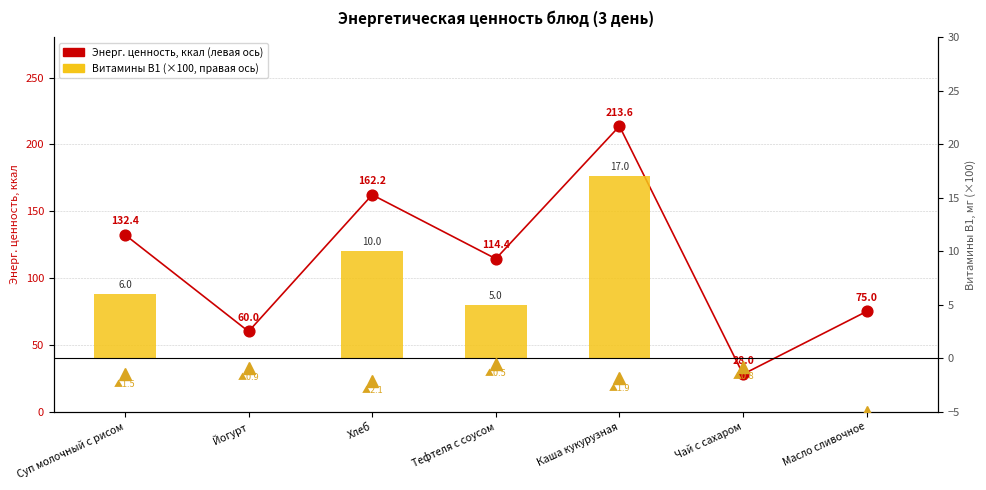

Which series reaches the minimum Y coordinate?

Витамины В1 (×100)